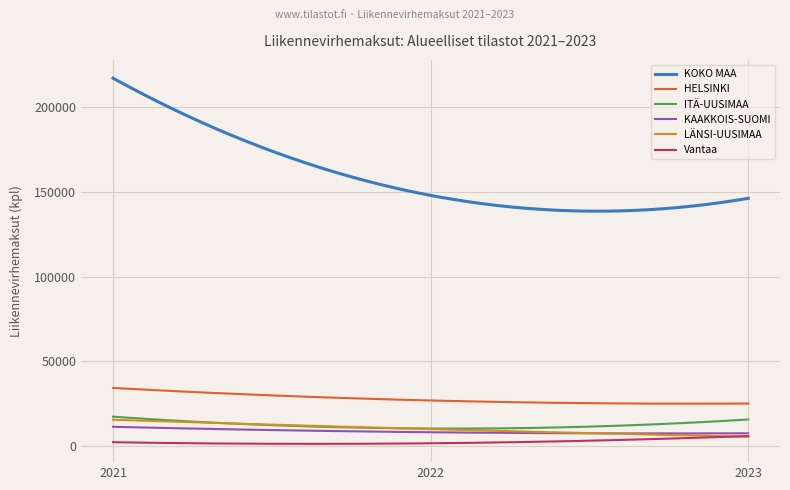

What is the greatest value displayed?

217336.0